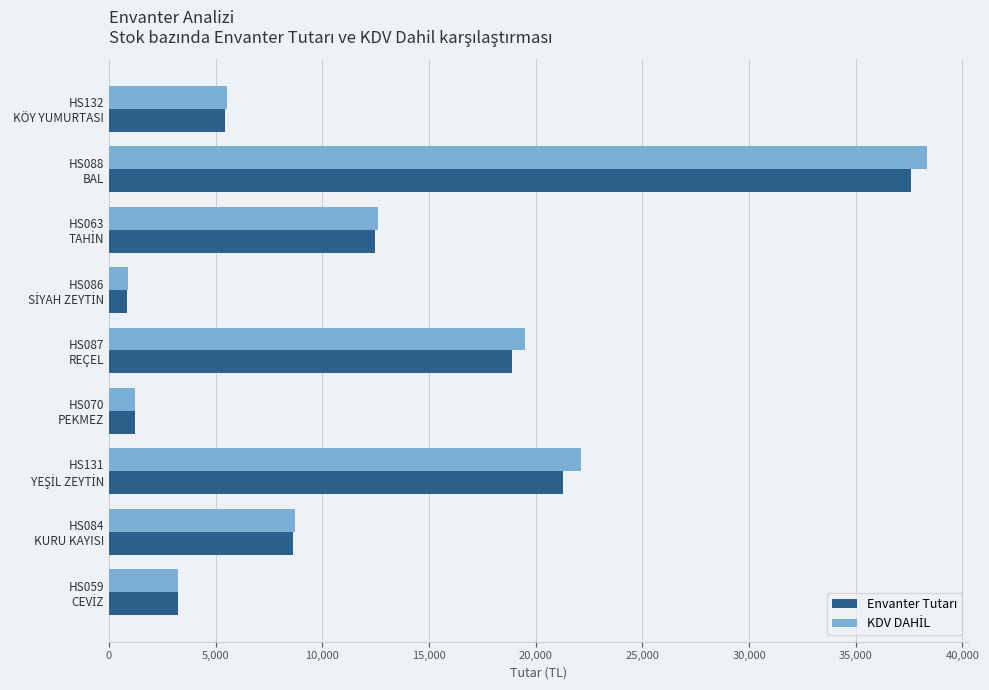

Which label corresponds to the largest value in the chart?

HS088
BAL